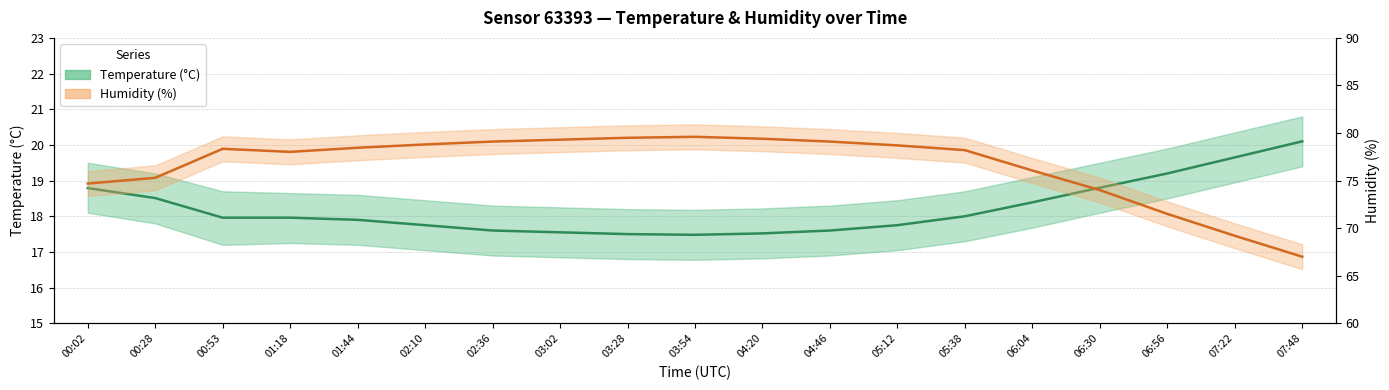

The value of Humidity at 03:02 is 22.8. True or false?

False